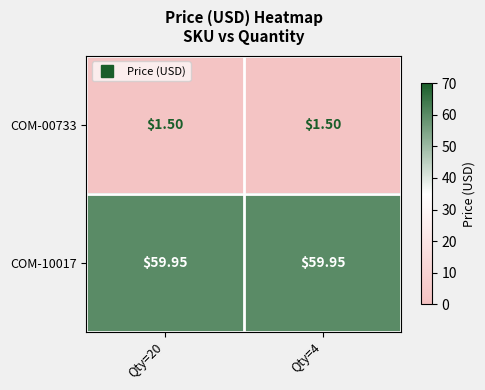

Rank the series at Qty=4 from highest to lowest value.

COM-10017, COM-00733